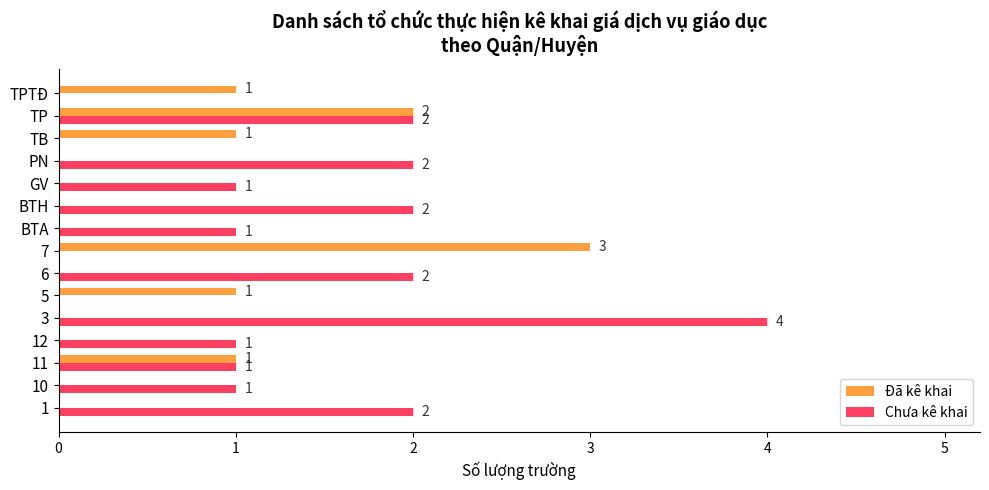

What is the sum of all Chưa kê khai values?

19